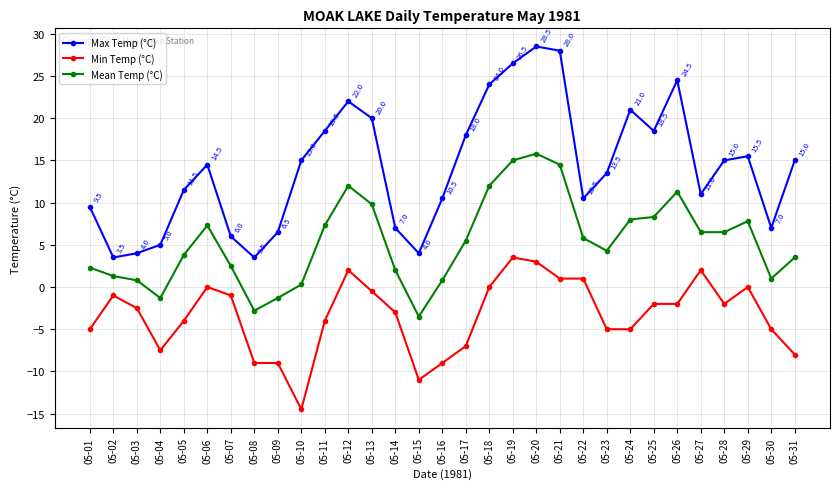

Rank the series by their maximum value, from lowest to highest.

Min Temp (°C), Mean Temp (°C), Max Temp (°C)